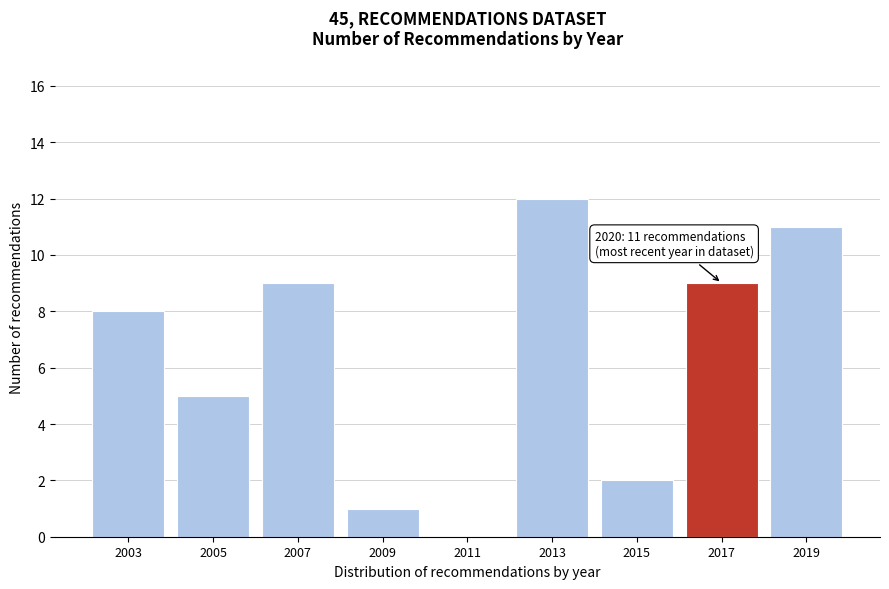

Reading right to left, list all the values displayed in this chart.

2019=11	2017=9	2015=2	2013=12	2011=0	2009=1	2007=9	2005=5	2003=8